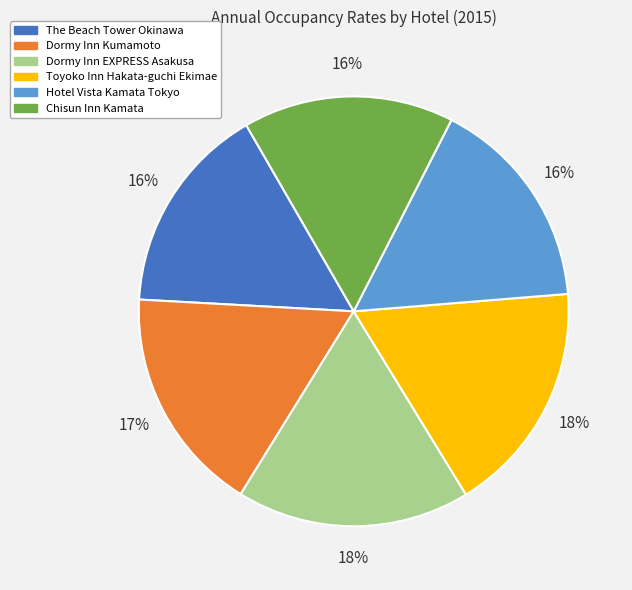

Is there any slice that represents more than half of the pie?

No